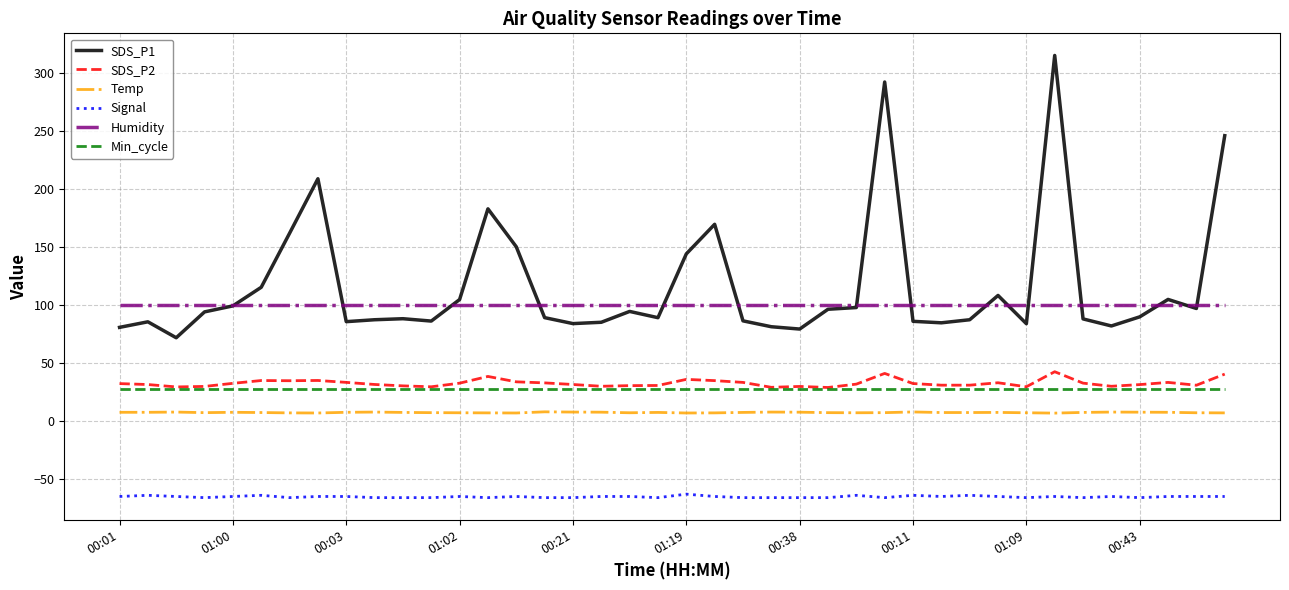

Count the number of data series in this chart.

6